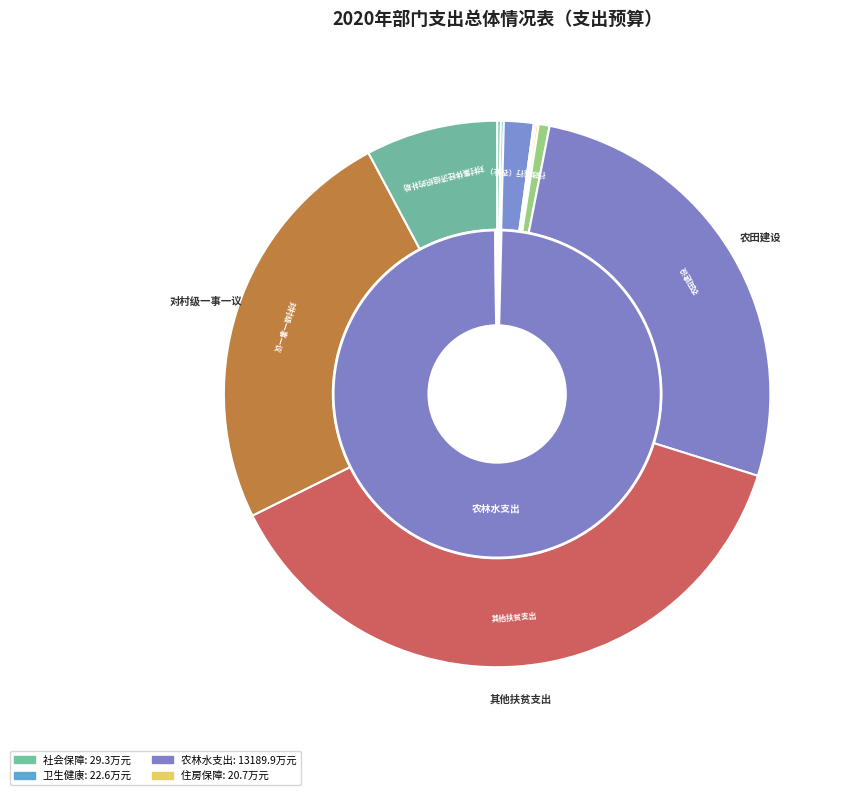

Is it true that 其他扶贫支出 is 51% of the pie?

False